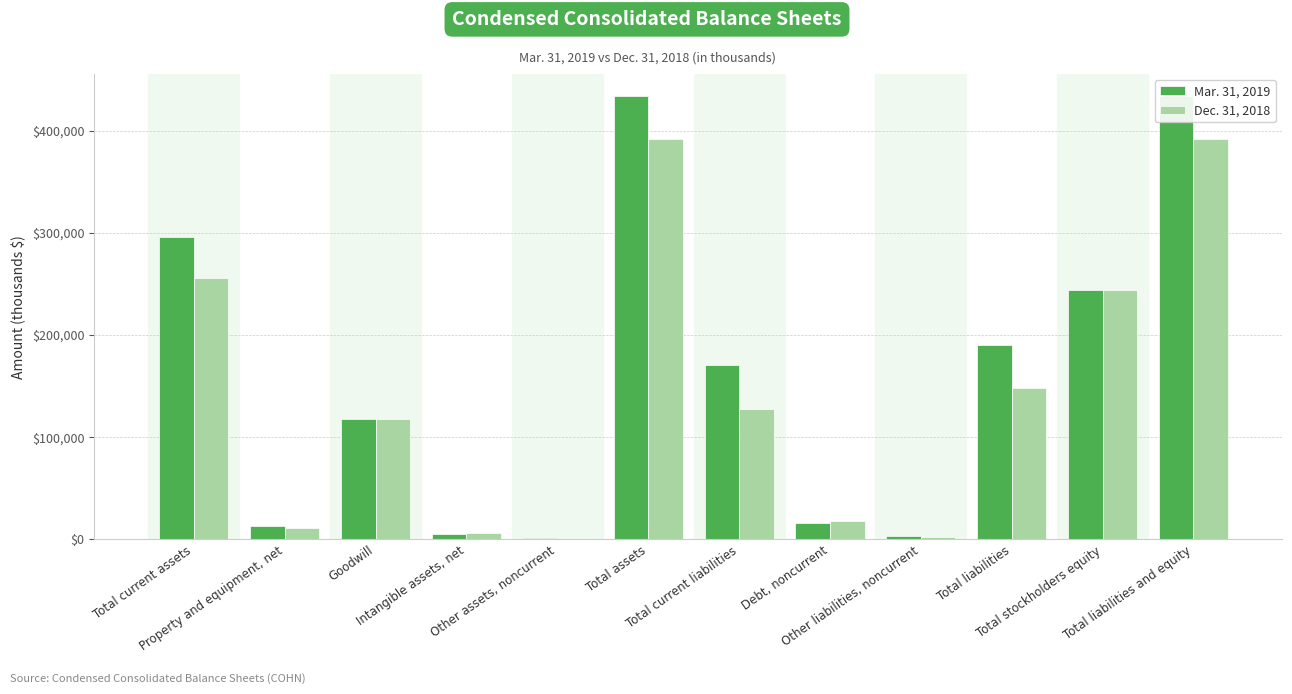

True or false: Dec. 31, 2018 has a value of 147828 at Total liabilities.

True